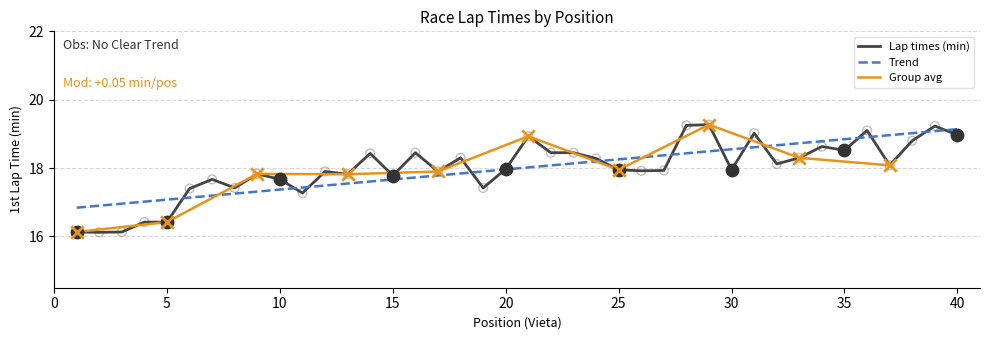

Which has a higher value, 40 or 37?

40